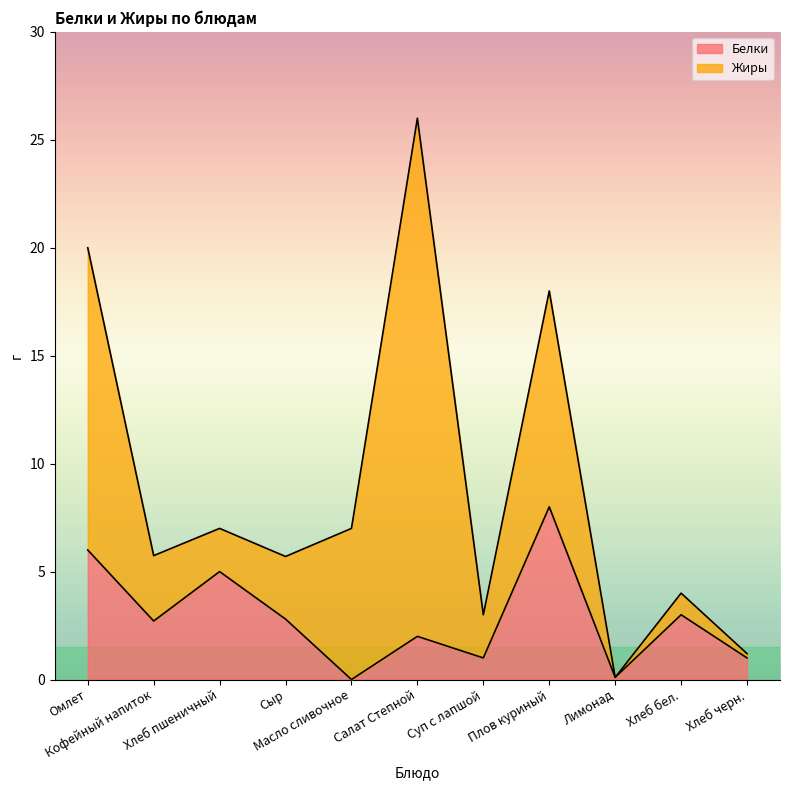

What is the ratio of the value at Сыр to the value at Хлеб бел.?

0.9